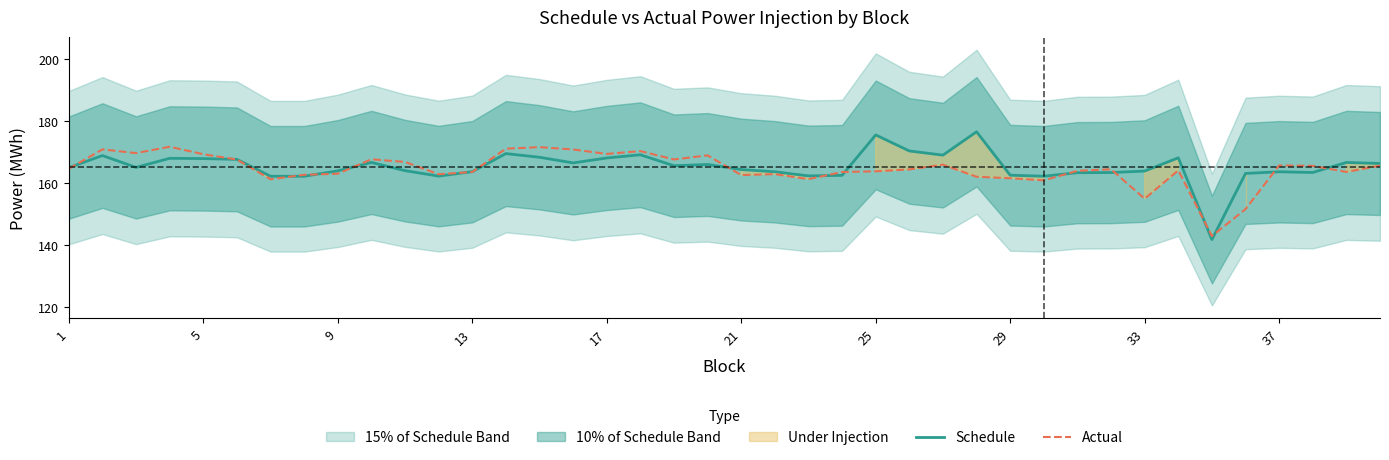

The value of Schedule at 37 is 163.5. True or false?

True